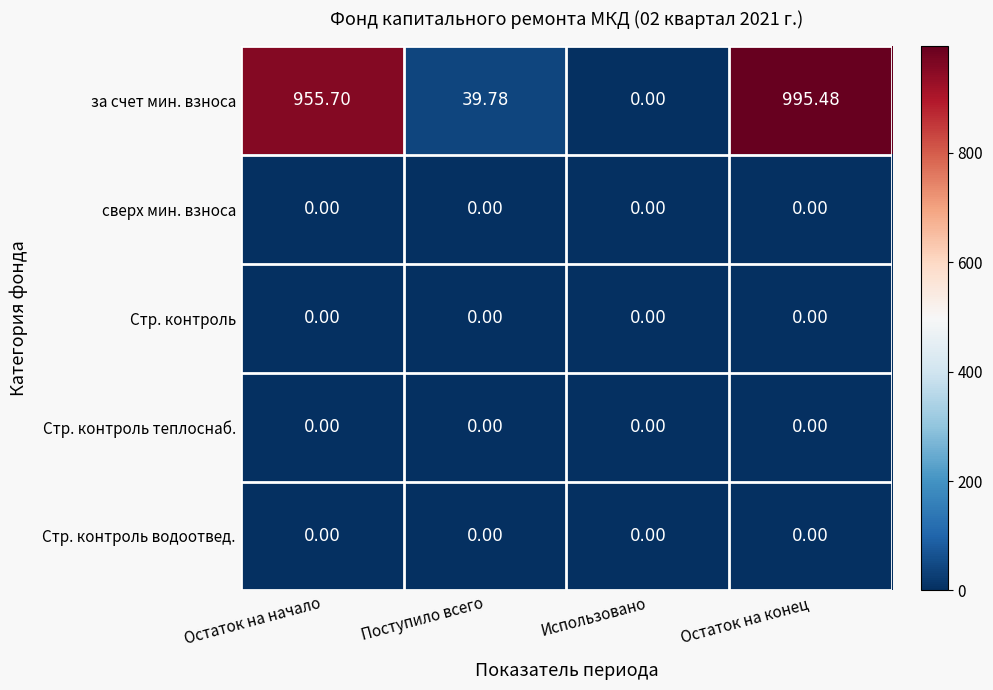

Which series changed the most between Поступило всего and Использовано?

за счет мин. взноса